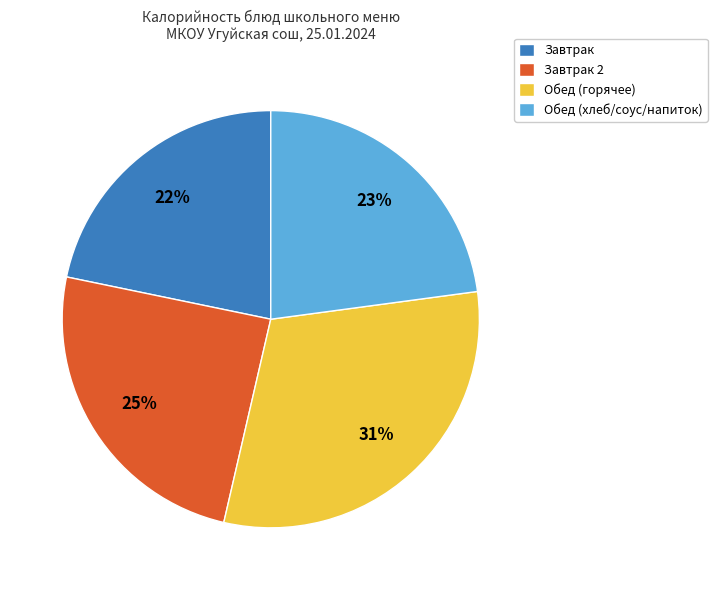

Do Обед (горячее) and Обед (хлеб/соус/напиток) together represent more than half of the pie?

Yes